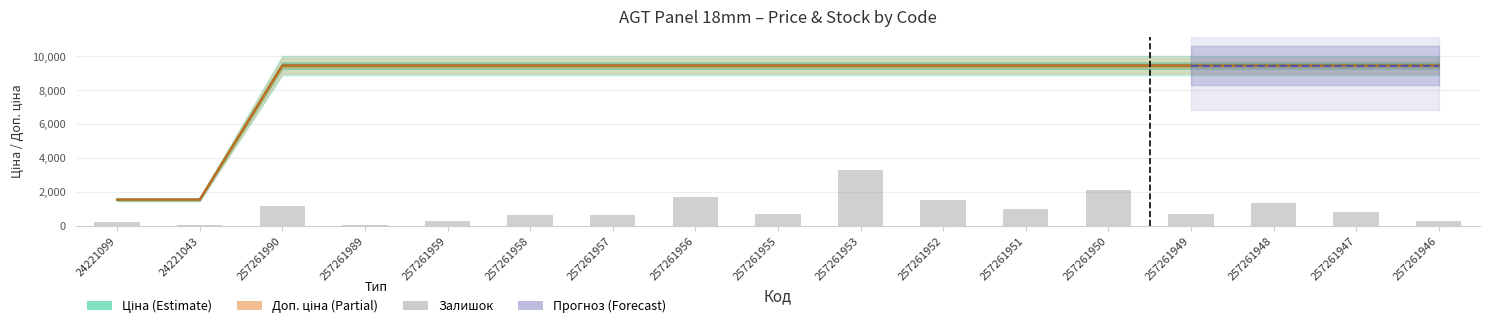

Approximately how many times larger is the value at 257261958 compared to 257261989?

10.2